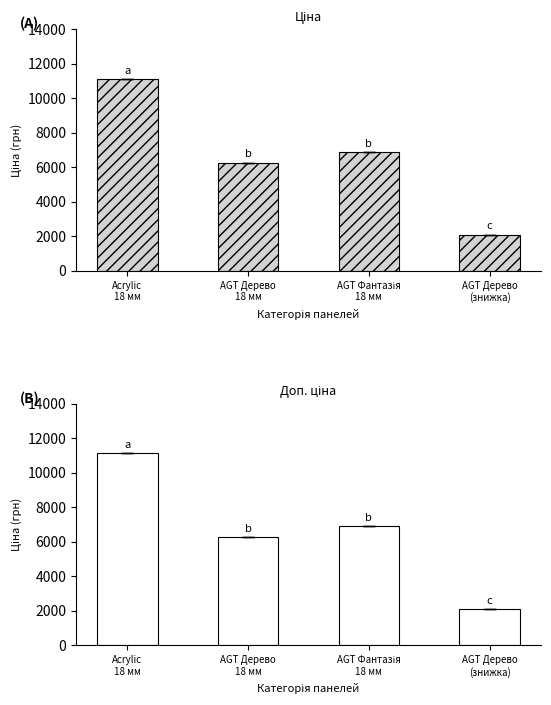

List the series in order of their peak value, highest first.

Ціна, Доп. ціна